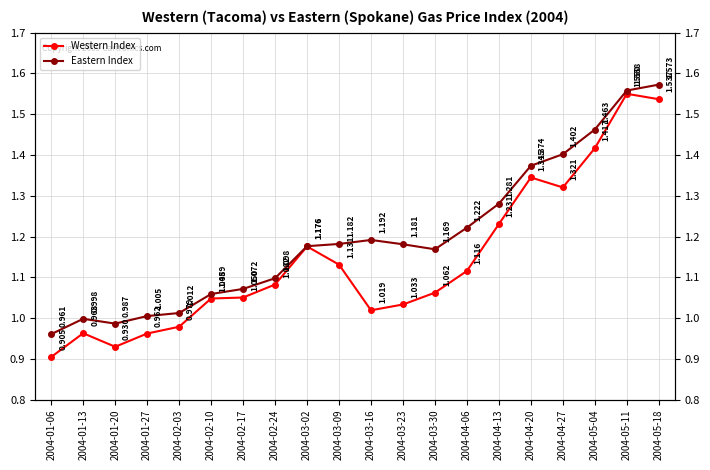

Where does the Western Index series first go above 1?

2004-02-10